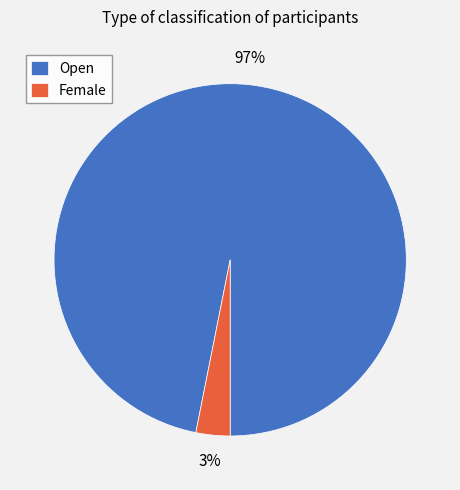

Which category has the smallest portion of the pie?

Female